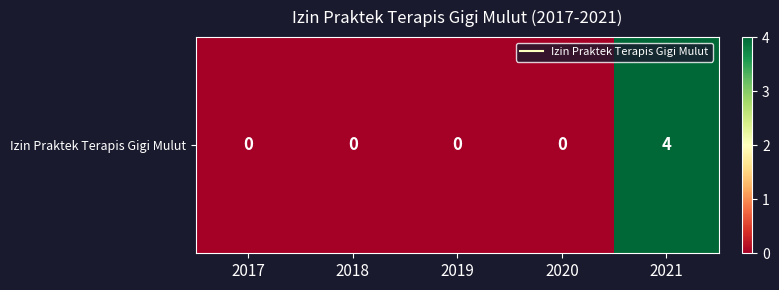

Is it true that the value at 2017 is -2?

False